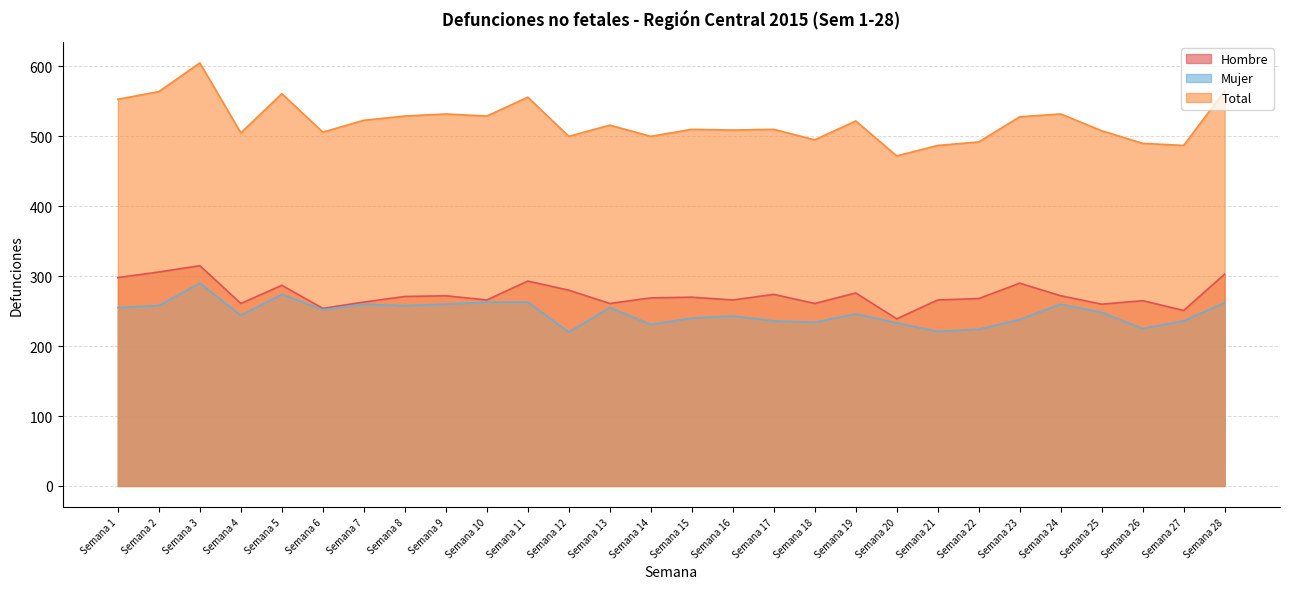

What is the total value across all series at Semana 26?

980